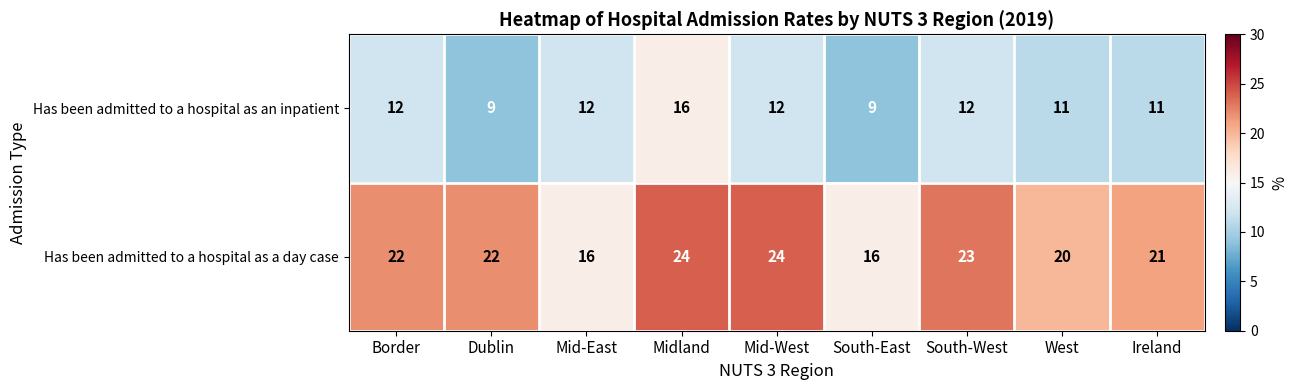

What is the difference between the maximum and minimum values in the Has been admitted to a hospital as a day case series?

8